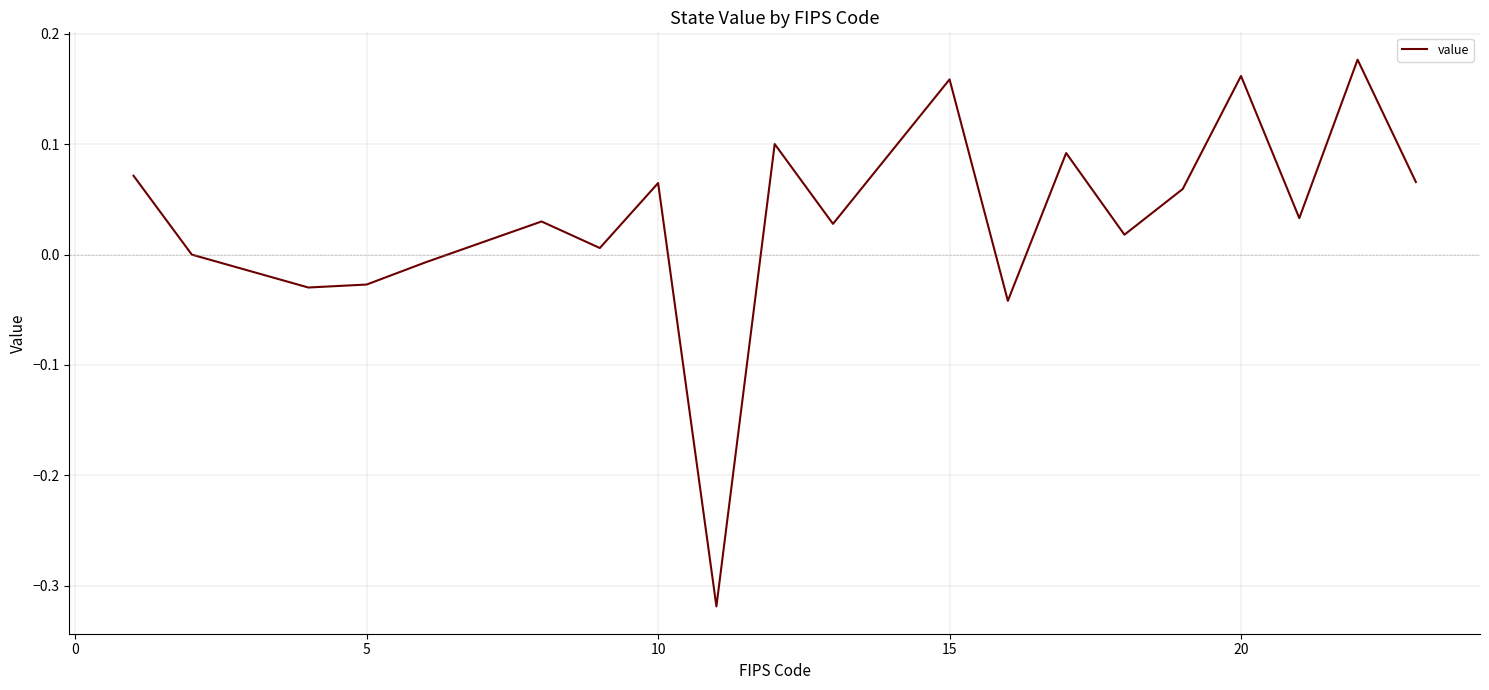

What is the difference between the maximum and minimum values?

0.5